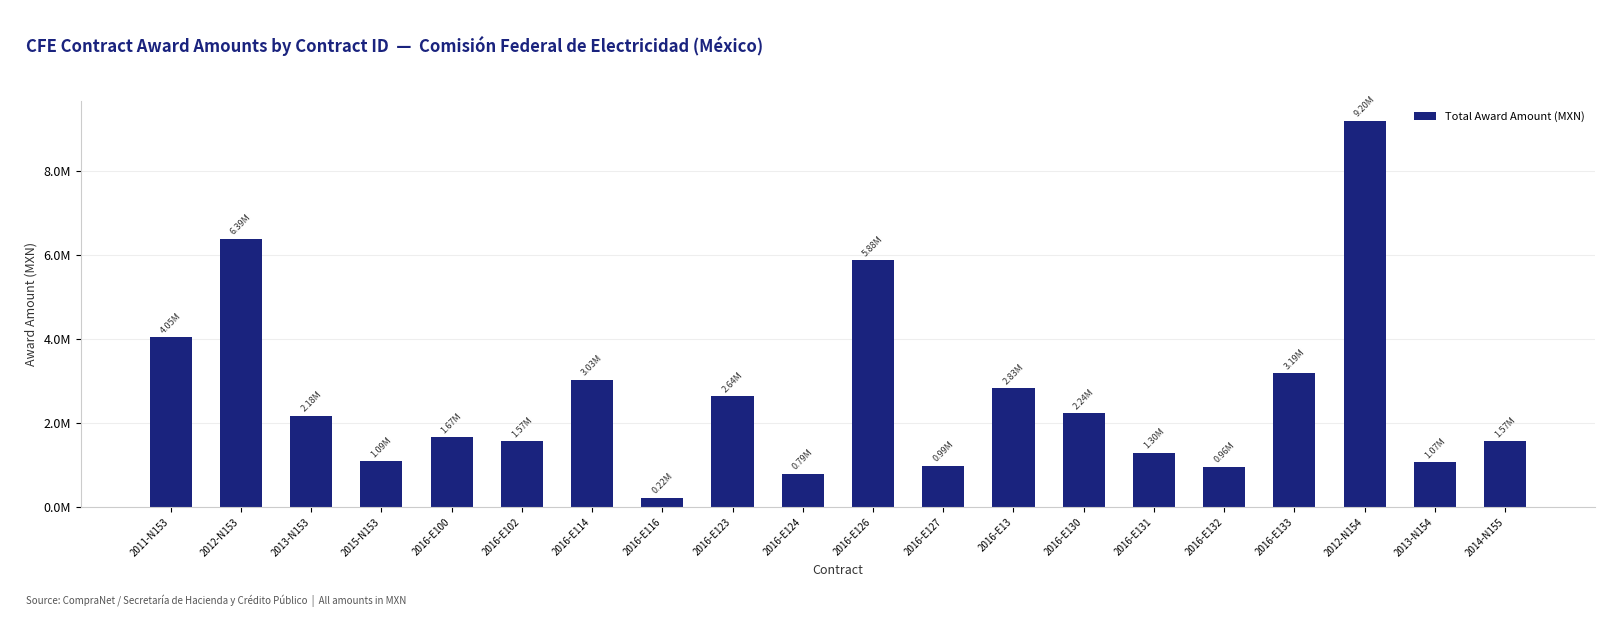

Between 2013-N154 and 2015-N153, which is larger?

2015-N153